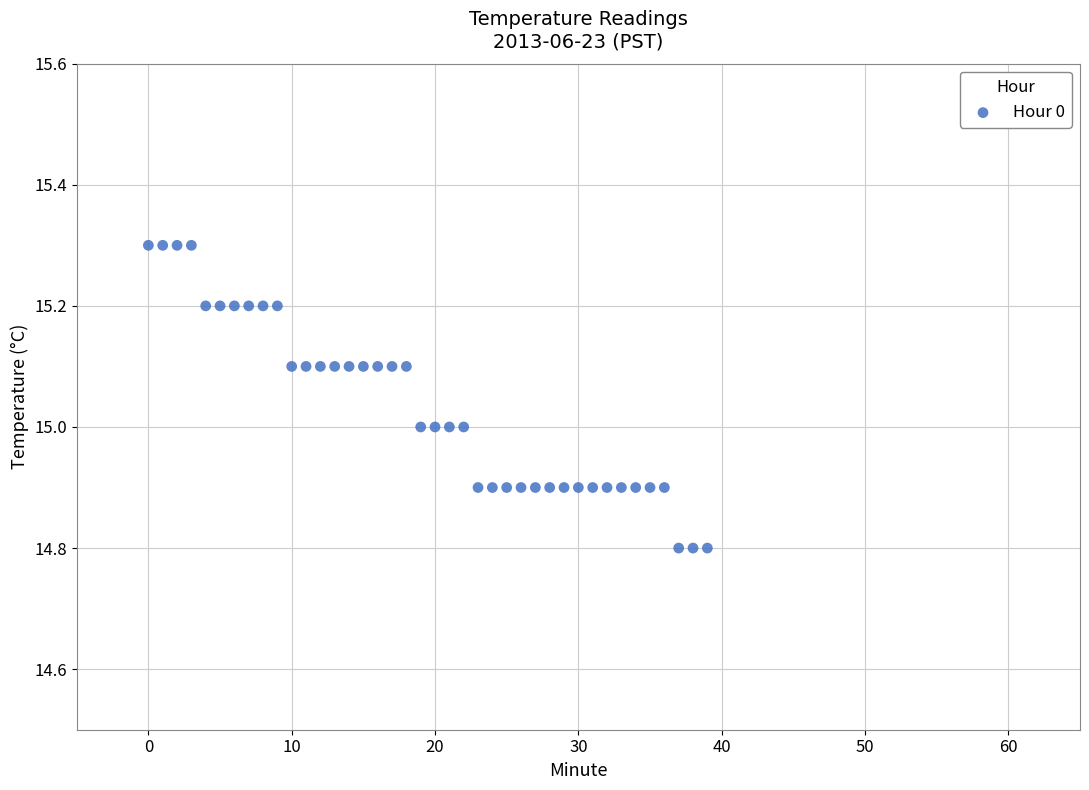

How many data points are displayed?

40